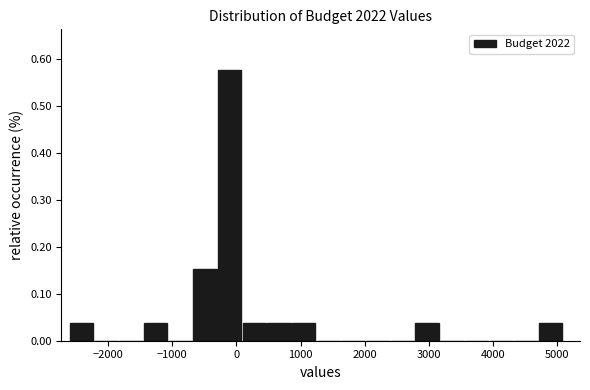

Read against the x-axis, roughly where is the centre of the tallest bar?

-100